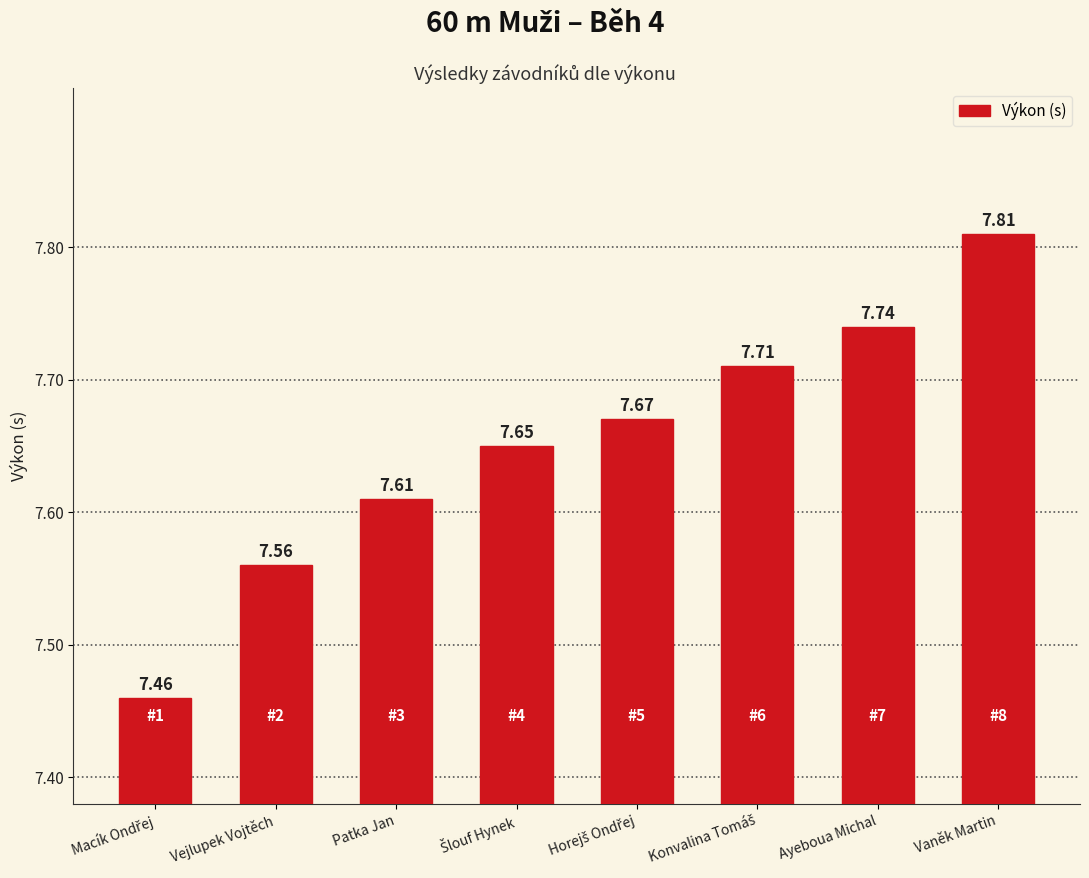

What is the label of the 6th bar from the right?

Patka Jan